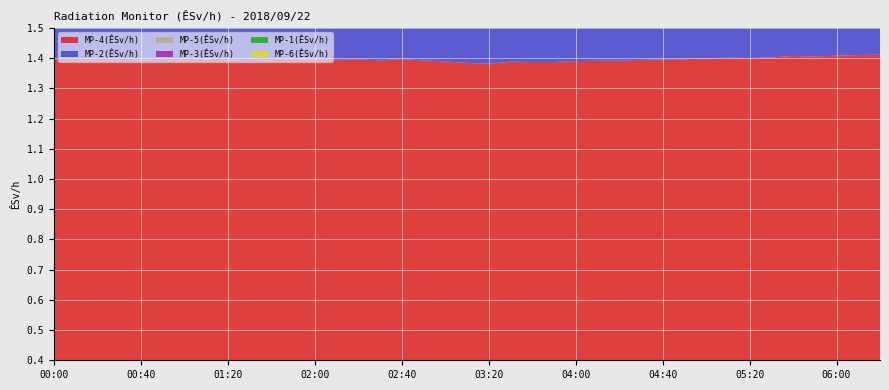

Reading left to right, transcribe all the data shown in this chart.

MP-4(ÊSv/h): 1.4	1.4	1.4	1.4	1.4	1.4	1.4	1.4	1.4	1.4	1.4	1.4	1.4	1.4	1.4	1.4	1.4	1.4	1.4	1.4	1.4	1.4	1.4	1.4	1.4	1.4	1.4	1.4	1.4	1.4	1.4	1.4	1.4	1.4	1.4	1.4	1.4	1.4	1.4
MP-2(ÊSv/h): 1.1	1.1	1.1	1.1	1.1	1.1	1.1	1.1	1.1	1.1	1.1	1.1	1.1	1.1	1.1	1.1	1.1	1.1	1.1	1.1	1.1	1.1	1.1	1.1	1.1	1.1	1.1	1.1	1.1	1.1	1.1	1.1	1.1	1.1	1.1	1.1	1.1	1.1	1.1
MP-5(ÊSv/h): 1.0	1.0	1.0	1.0	1.0	1.0	1.0	1.0	1.0	1.0	1.0	1.0	1.0	1.0	1.0	1.0	1.0	1.0	1.0	1.0	1.0	1.0	1.0	1.0	1.0	1.0	1.0	1.0	1.0	1.0	1.0	1.0	1.0	1.0	1.0	1.0	1.0	1.0	1.0
MP-3(ÊSv/h): 0.8	0.8	0.8	0.8	0.8	0.8	0.8	0.8	0.8	0.8	0.8	0.8	0.8	0.8	0.8	0.8	0.8	0.8	0.8	0.8	0.8	0.8	0.8	0.8	0.8	0.8	0.8	0.8	0.8	0.8	0.8	0.8	0.8	0.8	0.8	0.8	0.8	0.8	0.8
MP-1(ÊSv/h): 0.8	0.8	0.8	0.8	0.8	0.8	0.8	0.8	0.8	0.8	0.8	0.8	0.8	0.8	0.8	0.8	0.8	0.8	0.8	0.8	0.7	0.8	0.8	0.8	0.8	0.8	0.8	0.8	0.8	0.8	0.8	0.8	0.8	0.8	0.8	0.8	0.8	0.8	0.8
MP-6(ÊSv/h): 0.5	0.5	0.5	0.5	0.5	0.5	0.5	0.5	0.5	0.5	0.5	0.5	0.5	0.5	0.5	0.5	0.5	0.5	0.5	0.4	0.4	0.4	0.4	0.4	0.4	0.4	0.4	0.4	0.5	0.4	0.5	0.5	0.5	0.5	0.4	0.5	0.4	0.5	0.5